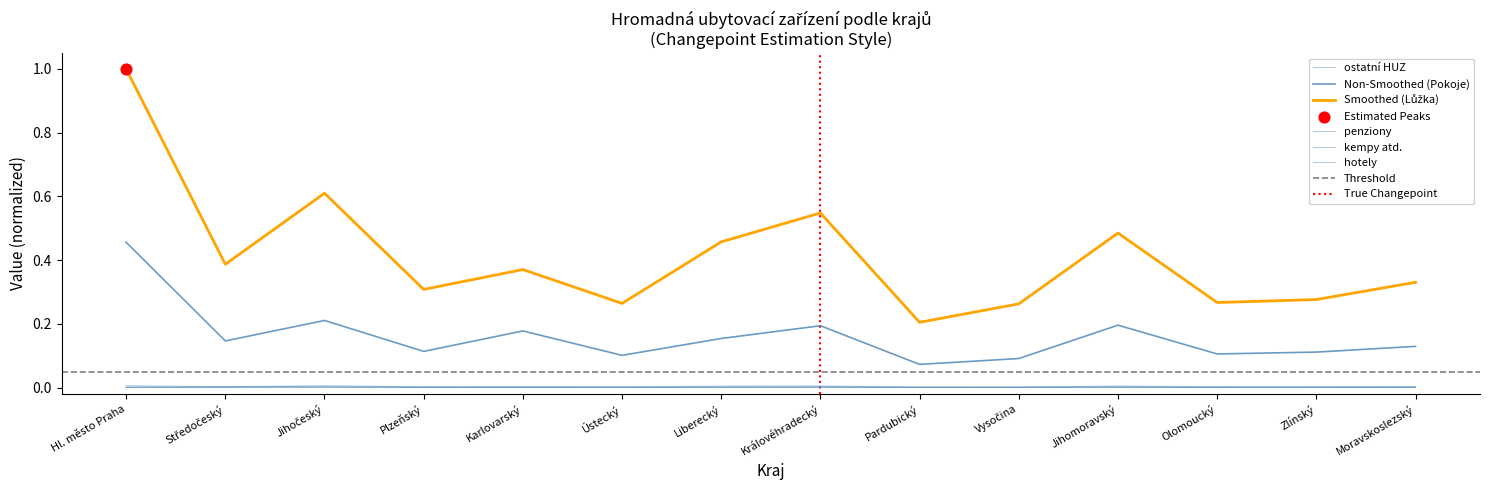

Which series has the widest spread of Y values?

Lůžka